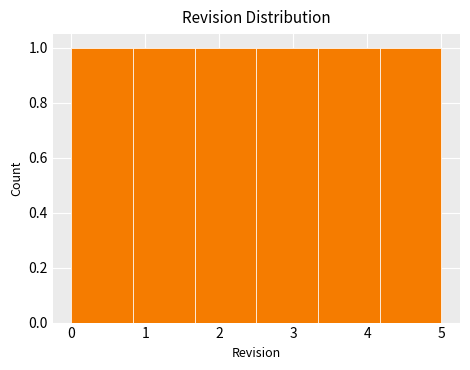

How tall is the bar that spans 0.0 to 0.8 on the x-axis? Neither the bar edges nor the heights are printed on the chart, so give them approximately, as read against the axes.

1